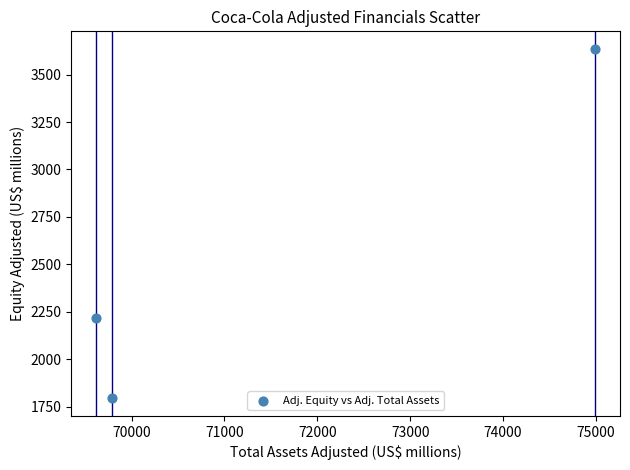

What is the average Y value?

2549